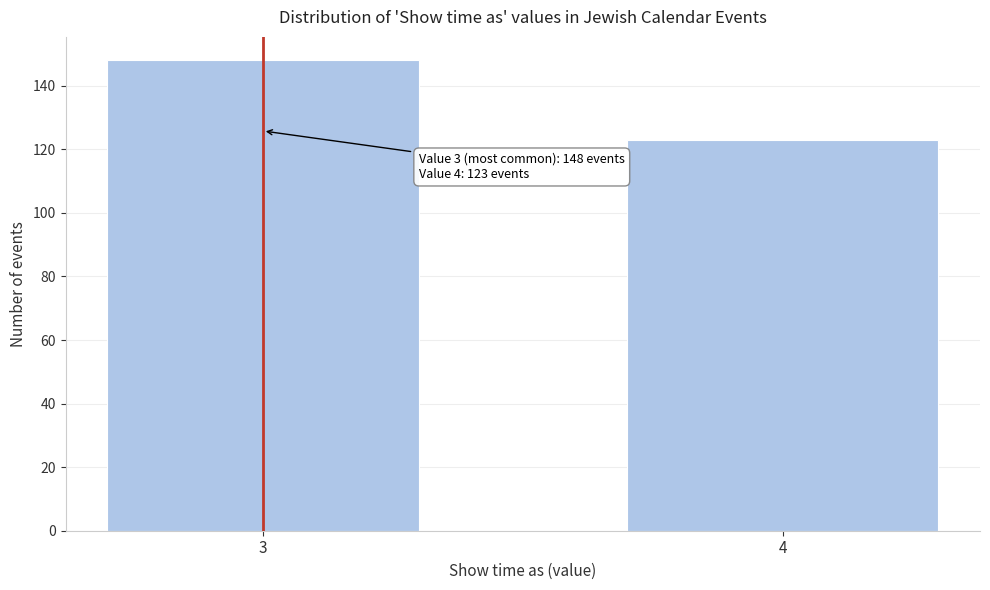

Reading left to right, list all the values displayed in this chart.

148	123